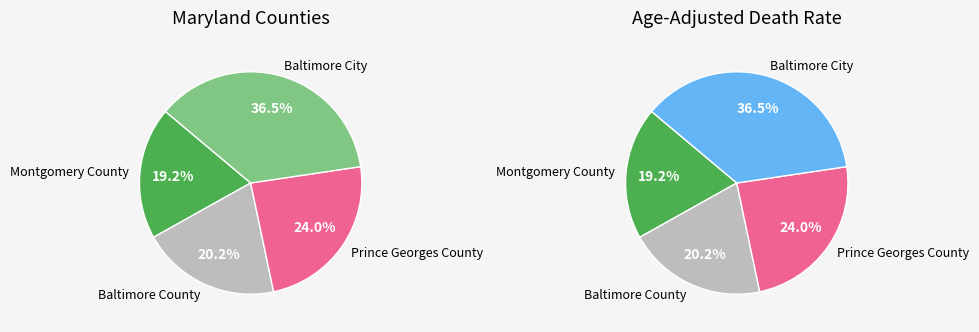

To the nearest percent, what percentage of the pie is Baltimore City?

37%